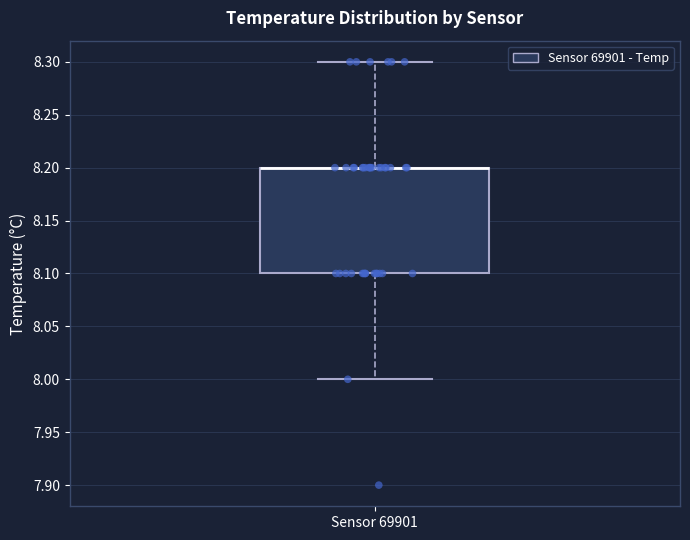

Read this box plot against the y-axis: the position of the median line, the range covered by the box, and the ends of both whiskers. The values are not printed on the chart, so give them approximately, as read against the axis.

median 8.2 (drawn on the box's upper edge), box 8.1 to 8.2, whiskers 8.0 to 8.3